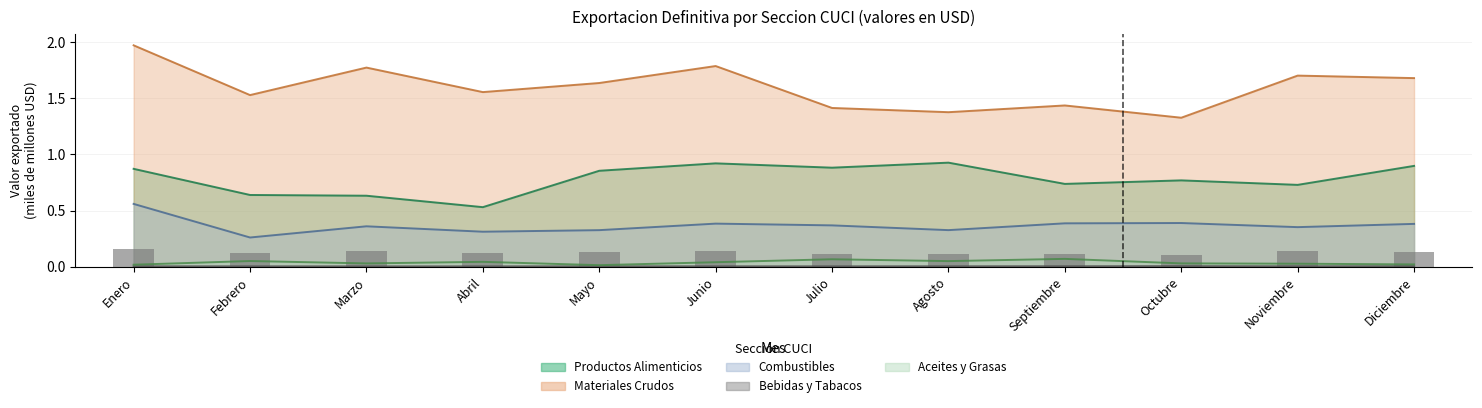

At which label is COMBUSTIBLES closest to 0?

Febrero